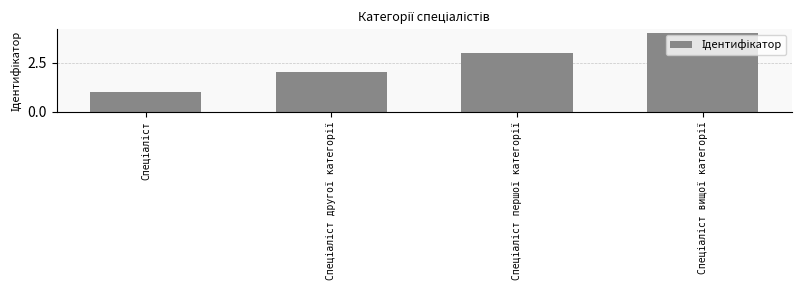

What is the sum of all values?

10